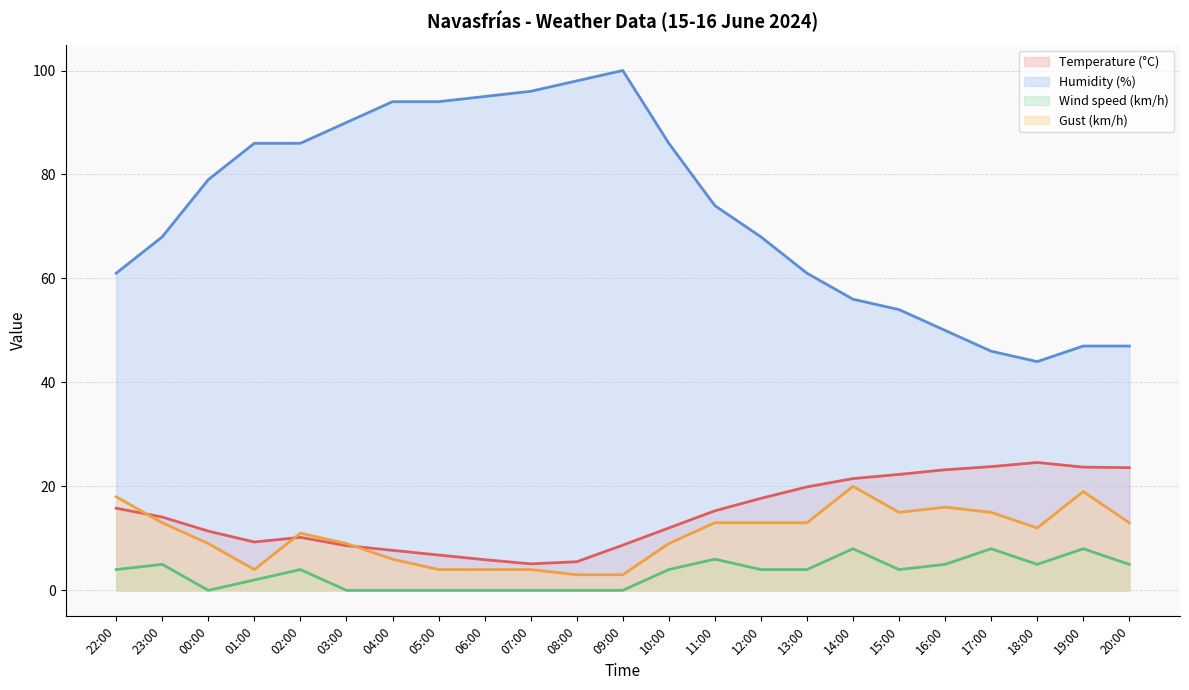

How many distinct data groups are displayed?

4